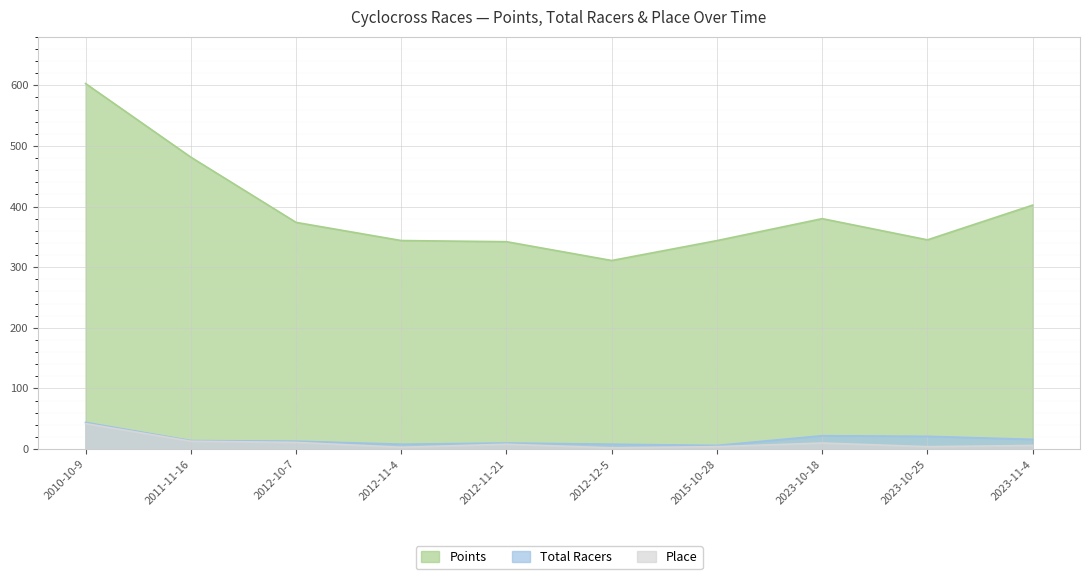

How many lines are shown in the chart?

3